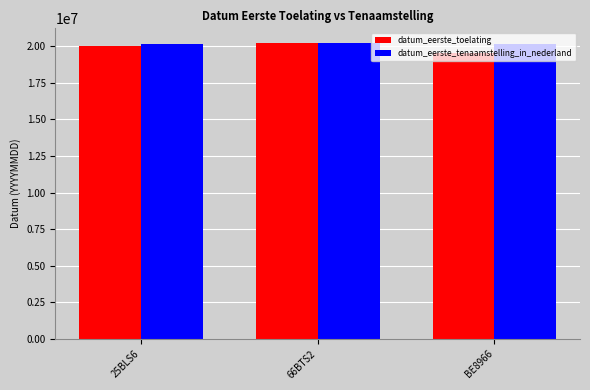

Read the datum_eerste_toelating value at 66BTS2, to the nearest 100.

20210200